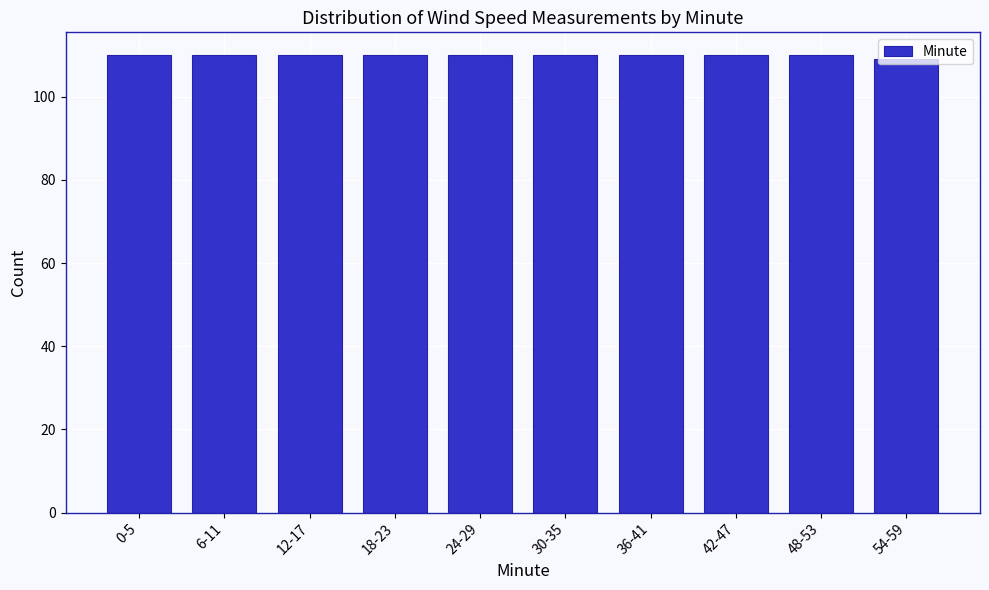

What is the value of the 7th bar from the left?

110